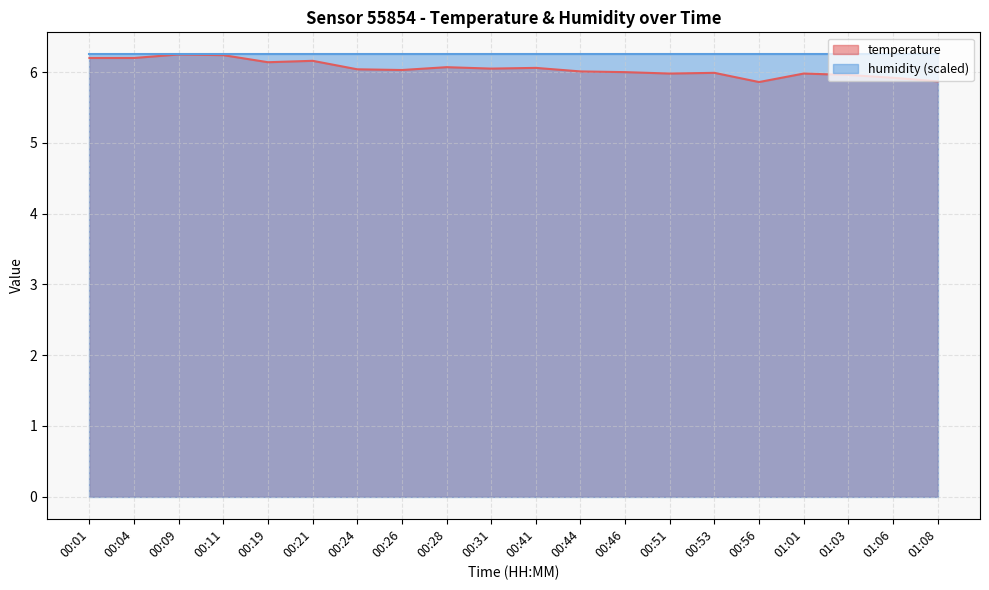

Reading right to left, extract all data points from this chart.

01:08=5.9	01:06=5.9	01:03=6.0	01:01=6.0	00:56=5.9	00:53=6.0	00:51=6.0	00:46=6.0	00:44=6.0	00:41=6.1	00:31=6.0	00:28=6.1	00:26=6.0	00:24=6.0	00:21=6.2	00:19=6.1	00:11=6.2	00:09=6.2	00:04=6.2	00:01=6.2